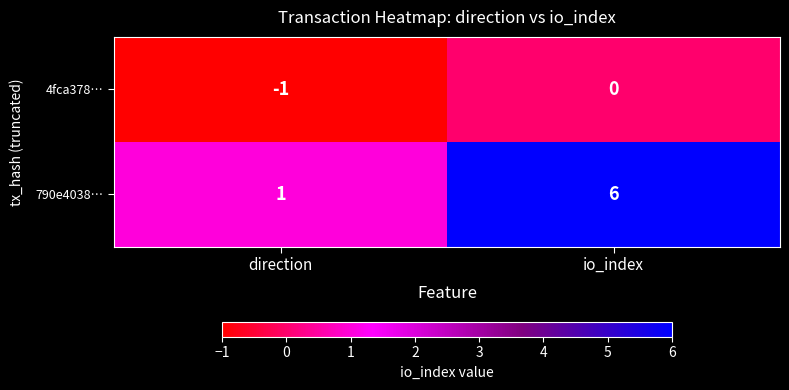

At how many categories does at least one series exceed 4?

1